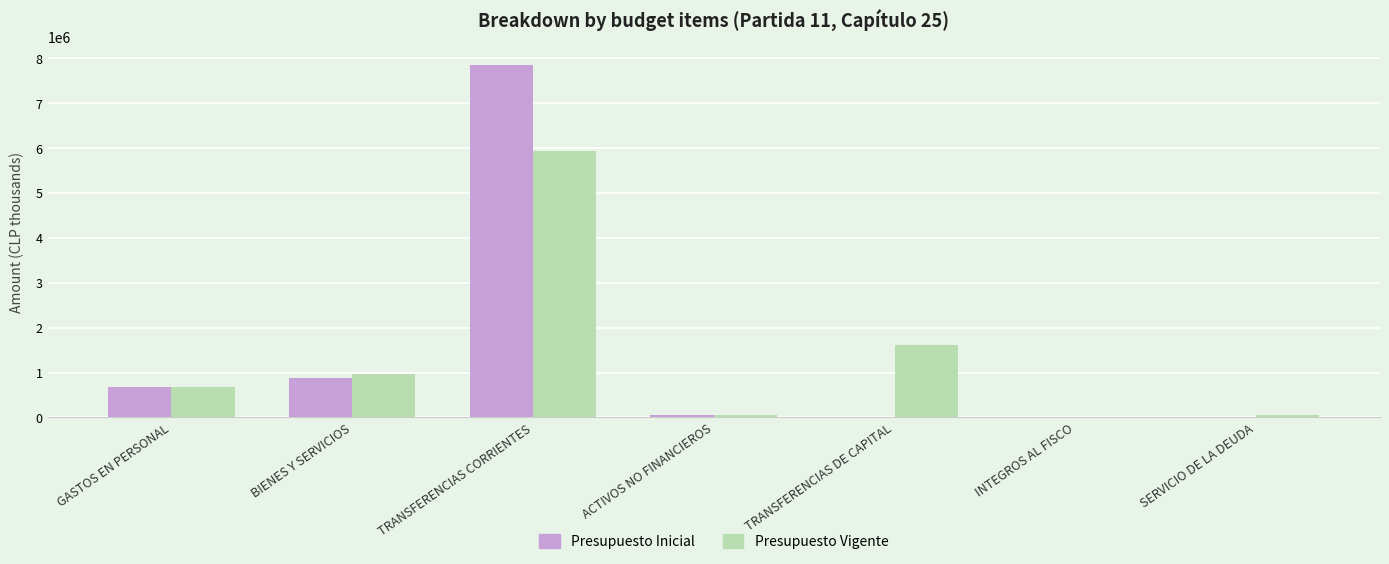

Which series has the largest range (max minus min)?

Presupuesto Inicial